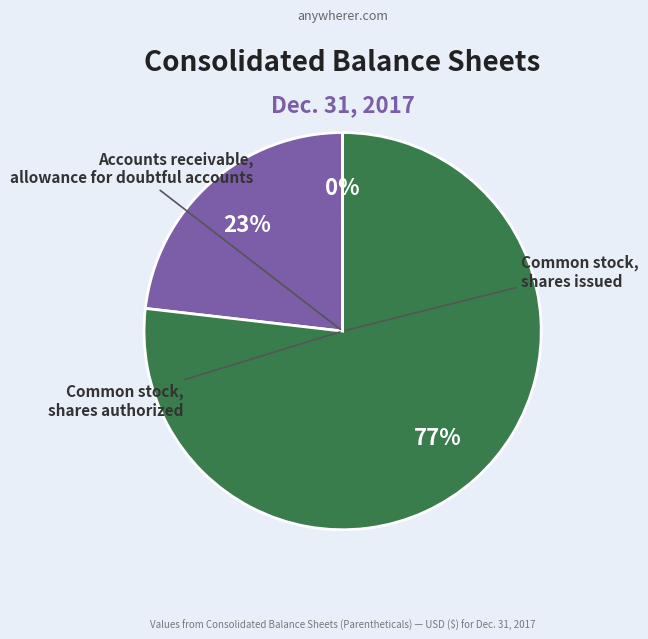

To the nearest percent, what is the difference between the Common stock, shares authorized and Accounts receivable, allowance slice percentages?

77%